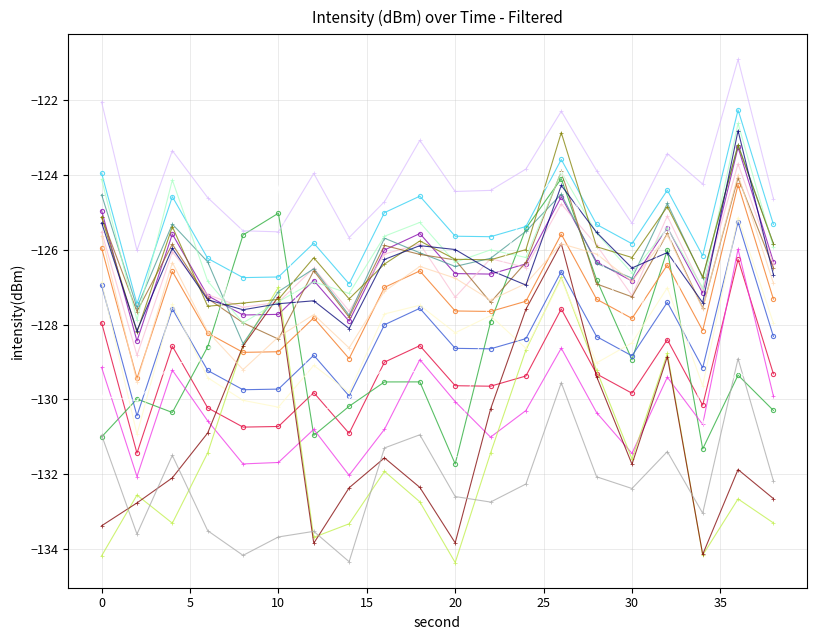

How many data points does each series have?

20